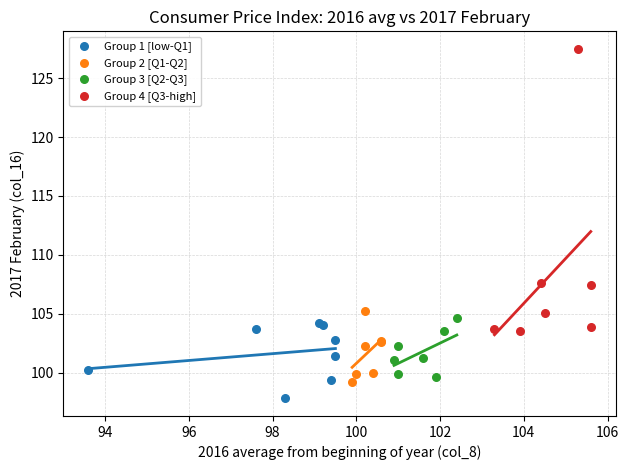

Which series has the largest Y range (max minus min)?

Group 4 [Q3-high]